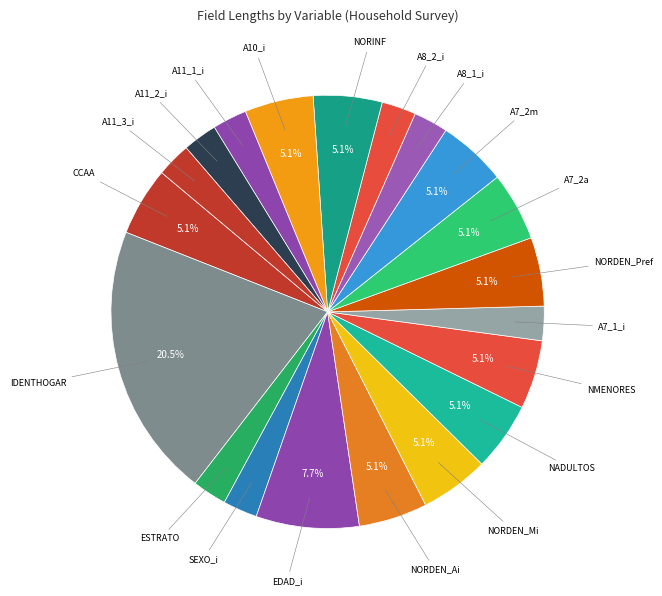

To the nearest percent, what is the average slice percentage?

5%